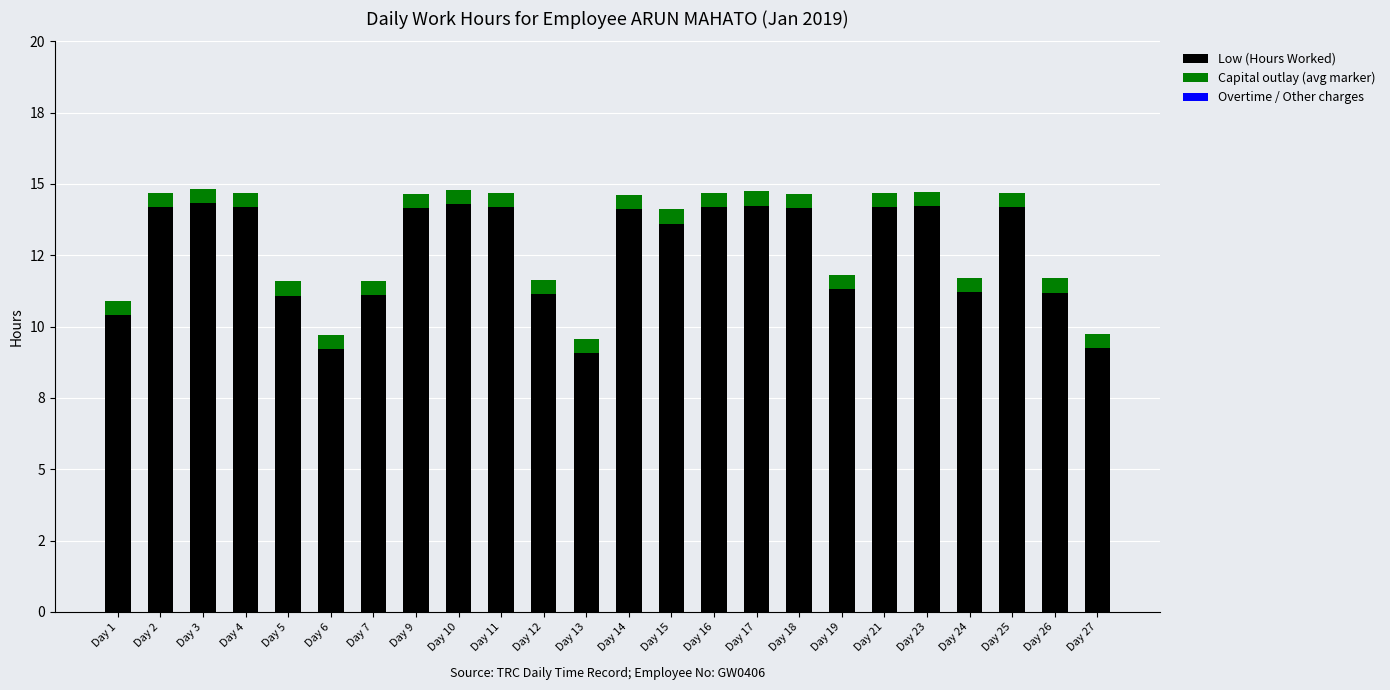

Are the bars horizontal?

No